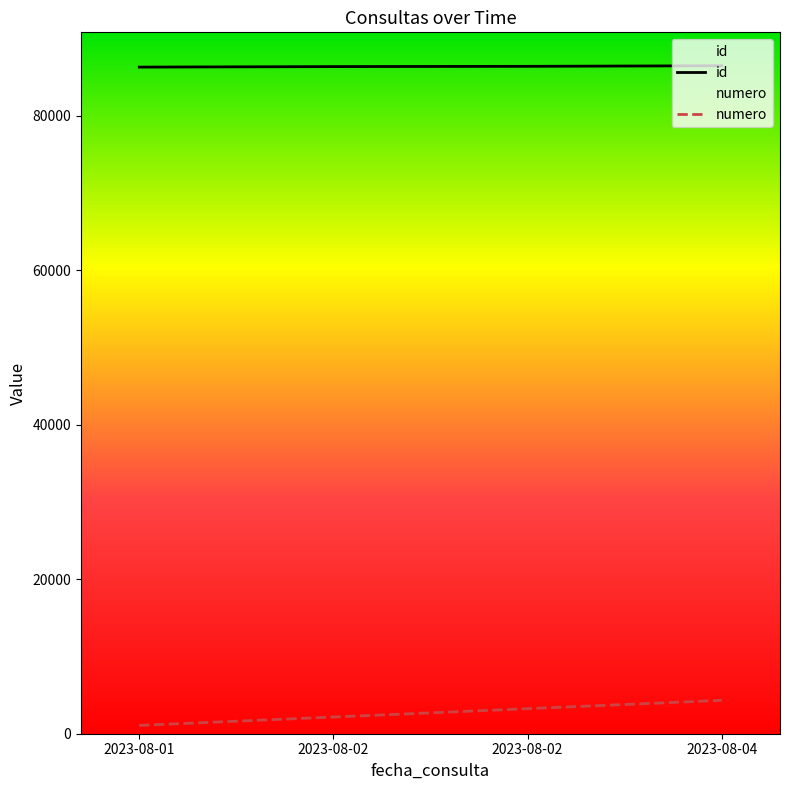

Which category has the highest value in the numero series?

2023-08-04